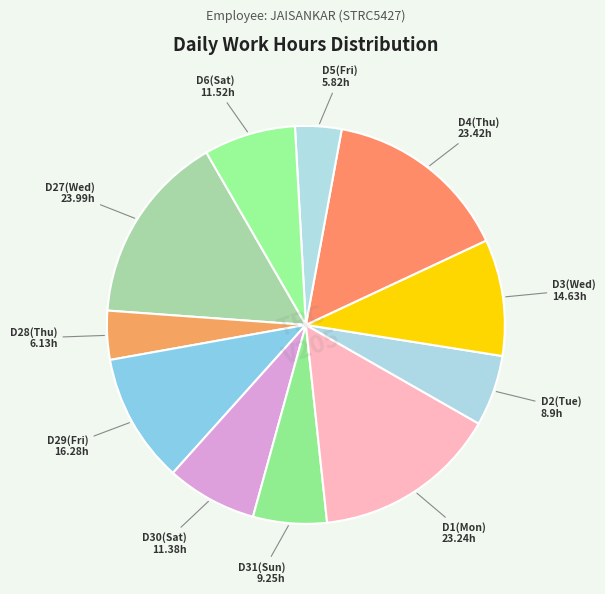

Count the number of slices in the pie.

11